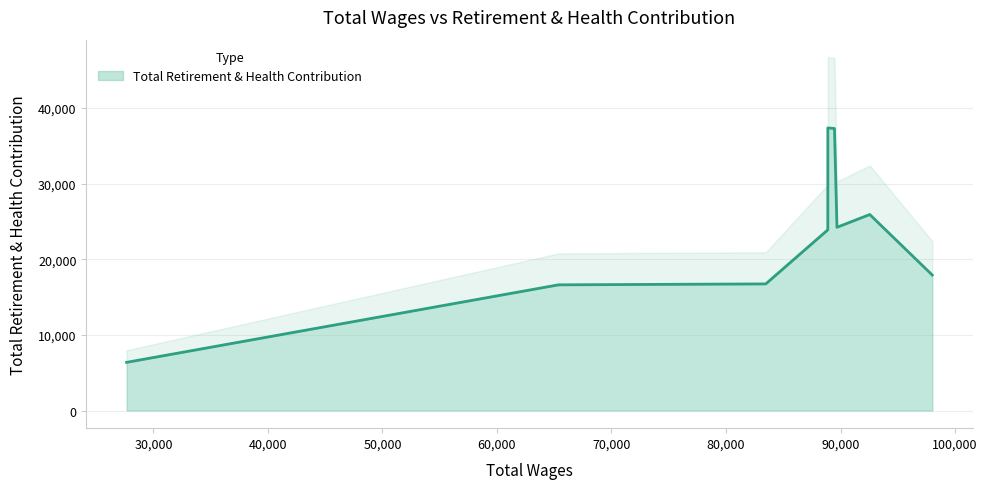

The value at 83471 is 16747. True or false?

True